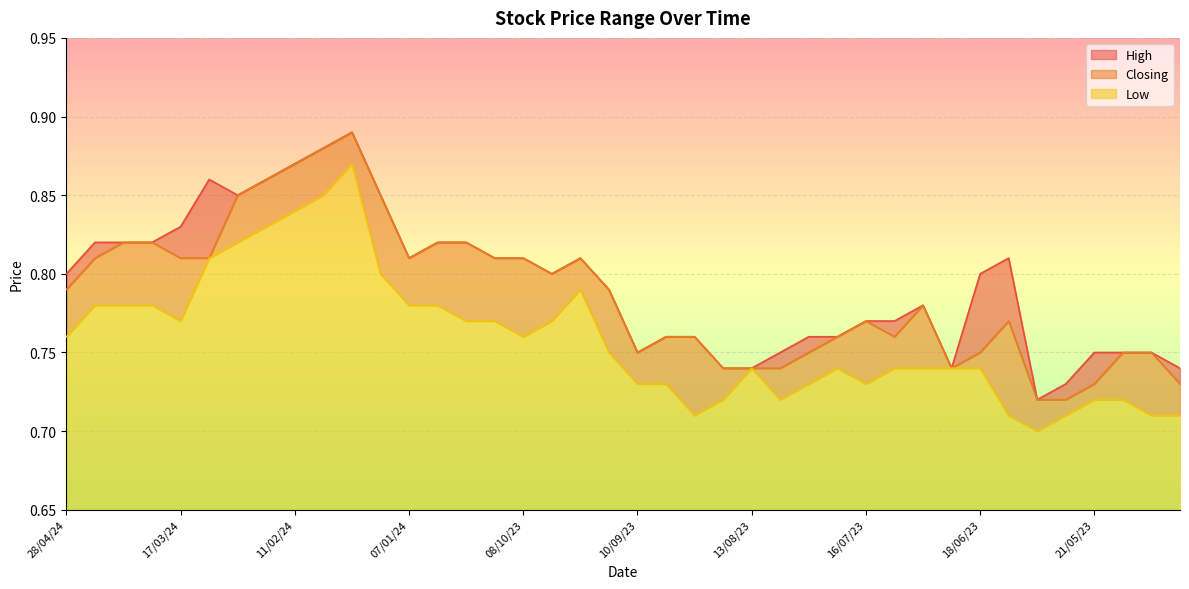

The value of High at 10/09/23 is 1.3. True or false?

False